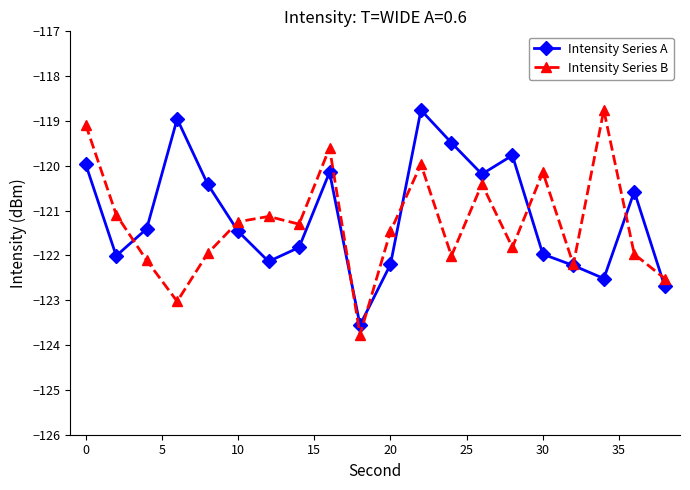

What is the maximum value shown in the chart?

-118.8